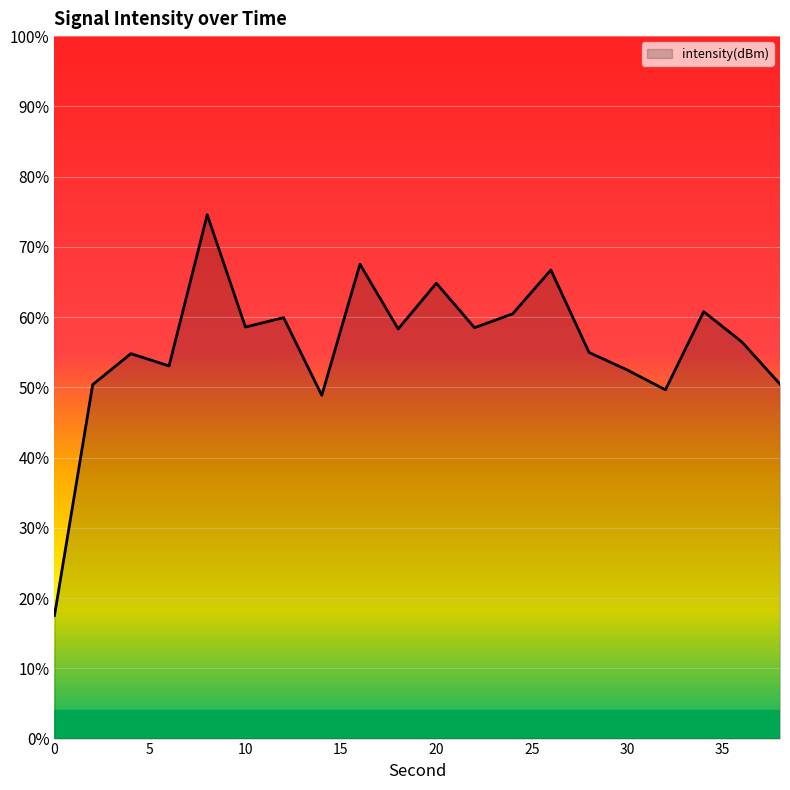

List the labels in order of value, largest first.

8, 16, 26, 20, 34, 24, 12, 10, 22, 18, 36, 28, 4, 6, 30, 38, 2, 32, 14, 0